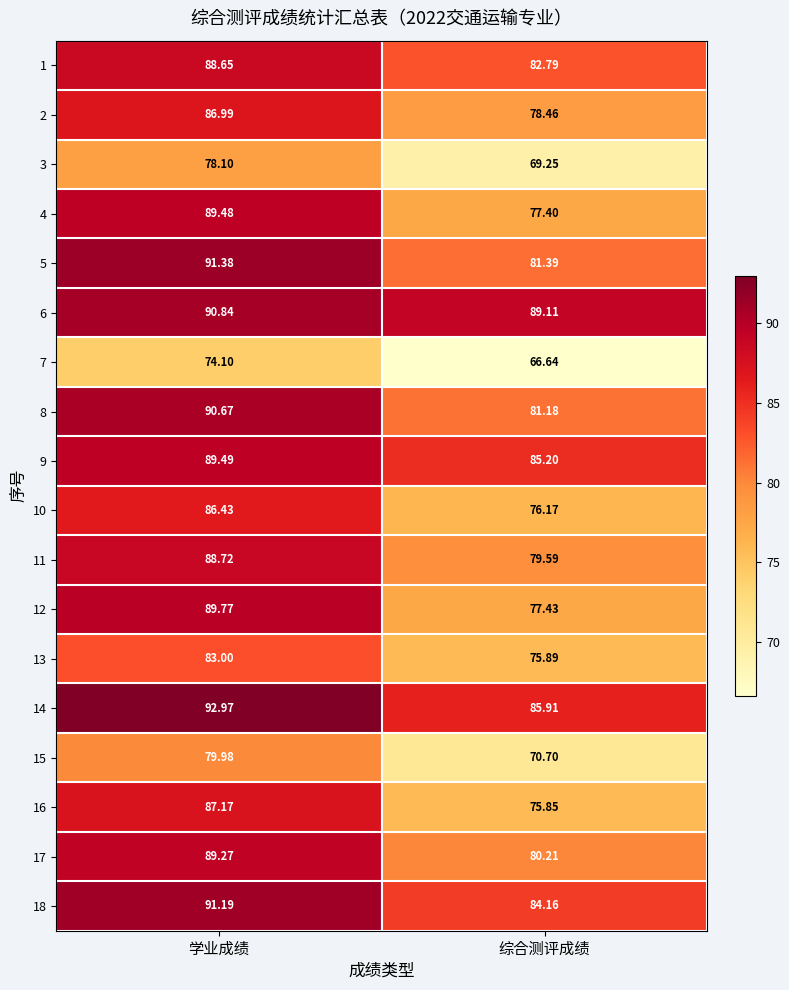

At which label does 10 first exceed 86?

学业成绩